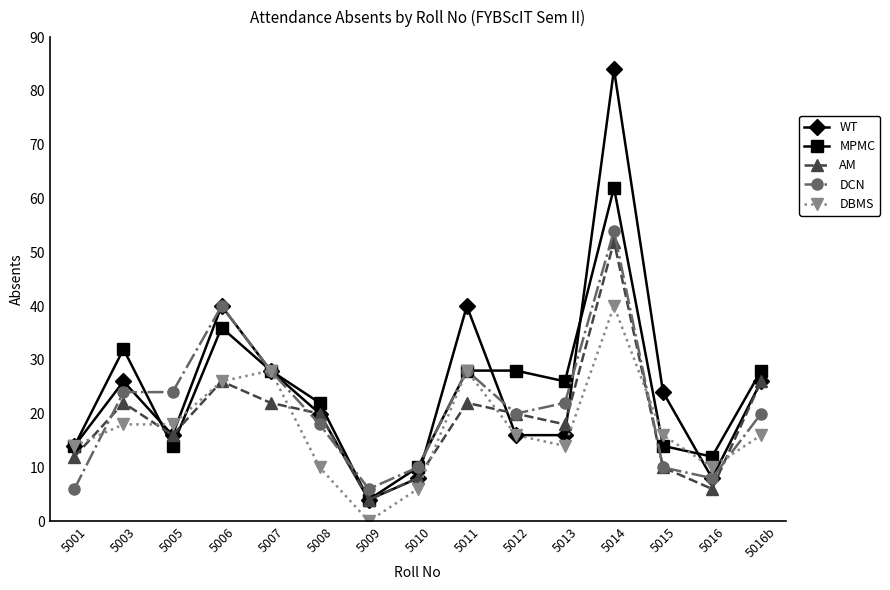

What is the value of the MPMC point at the 9th from the left?

28